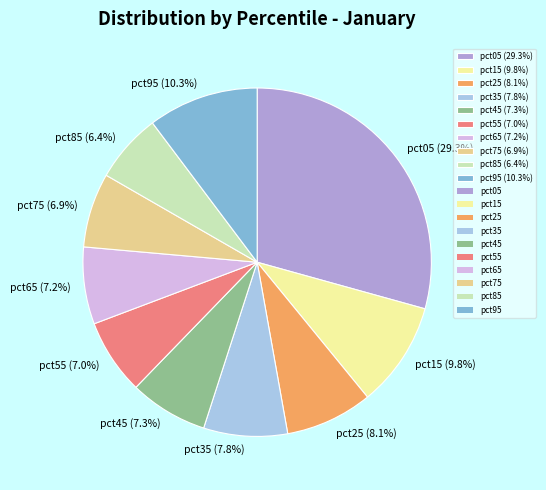

To the nearest percent, what is the average slice percentage?

10%